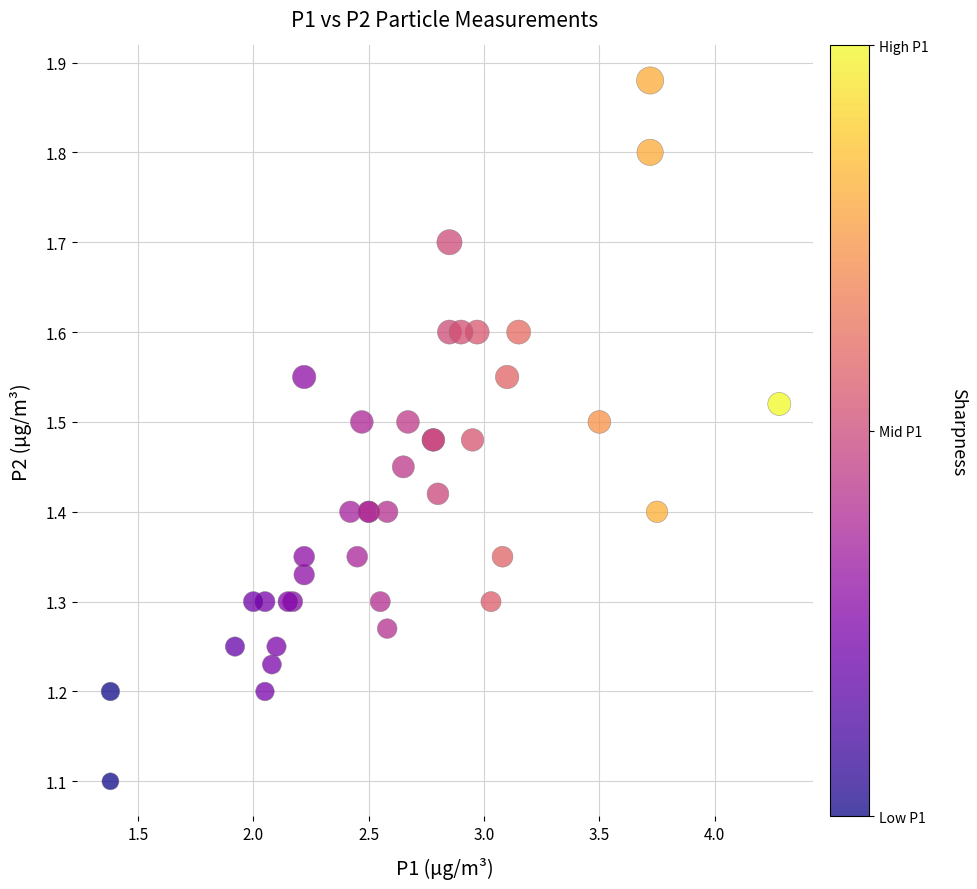

What Y value in the scatter plot is closest to 1?

1.1